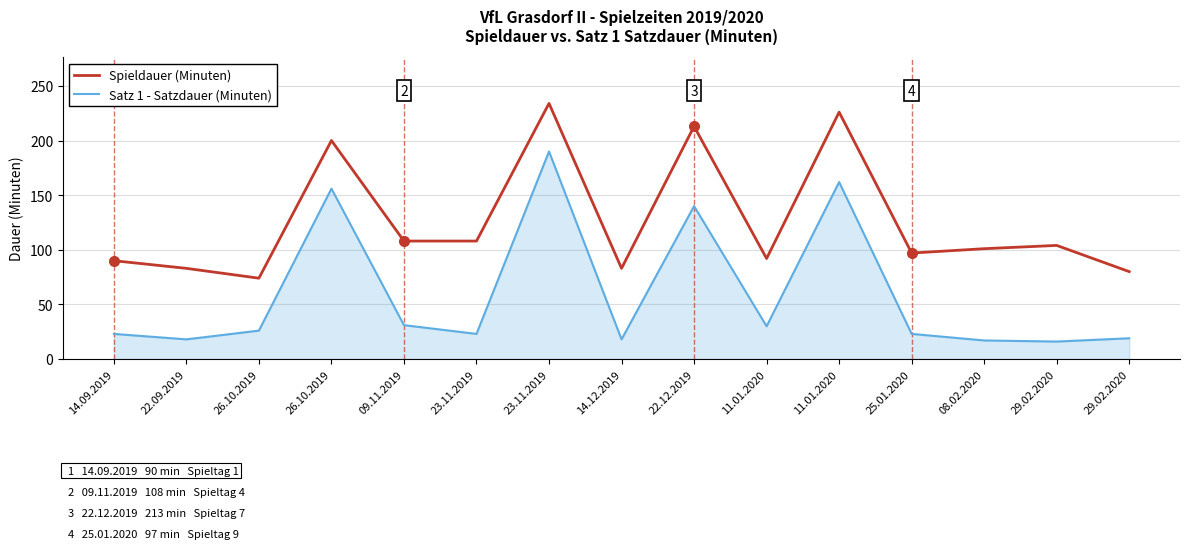

Reading right to left, extract all data points from this chart.

Satz 1 - Satzdauer (Minuten): 29.02.2020=19	29.02.2020=16	08.02.2020=17	25.01.2020=23	11.01.2020=162	11.01.2020=30	22.12.2019=140	14.12.2019=18	23.11.2019=190	23.11.2019=23	09.11.2019=31	26.10.2019=156	26.10.2019=26	22.09.2019=18	14.09.2019=23
Spieldauer (Minuten): 29.02.2020=80	29.02.2020=104	08.02.2020=101	25.01.2020=97	11.01.2020=226	11.01.2020=92	22.12.2019=213	14.12.2019=83	23.11.2019=234	23.11.2019=108	09.11.2019=108	26.10.2019=200	26.10.2019=74	22.09.2019=83	14.09.2019=90